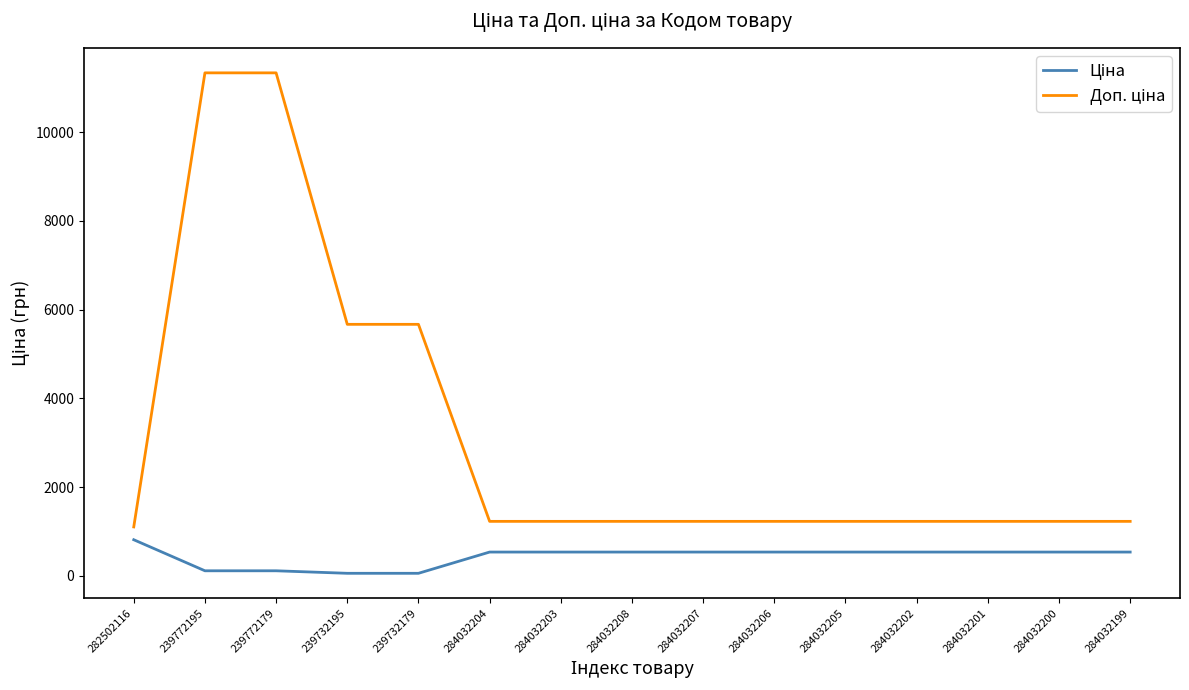

What is the spread (max minus min) of values at 284032207?

691.7